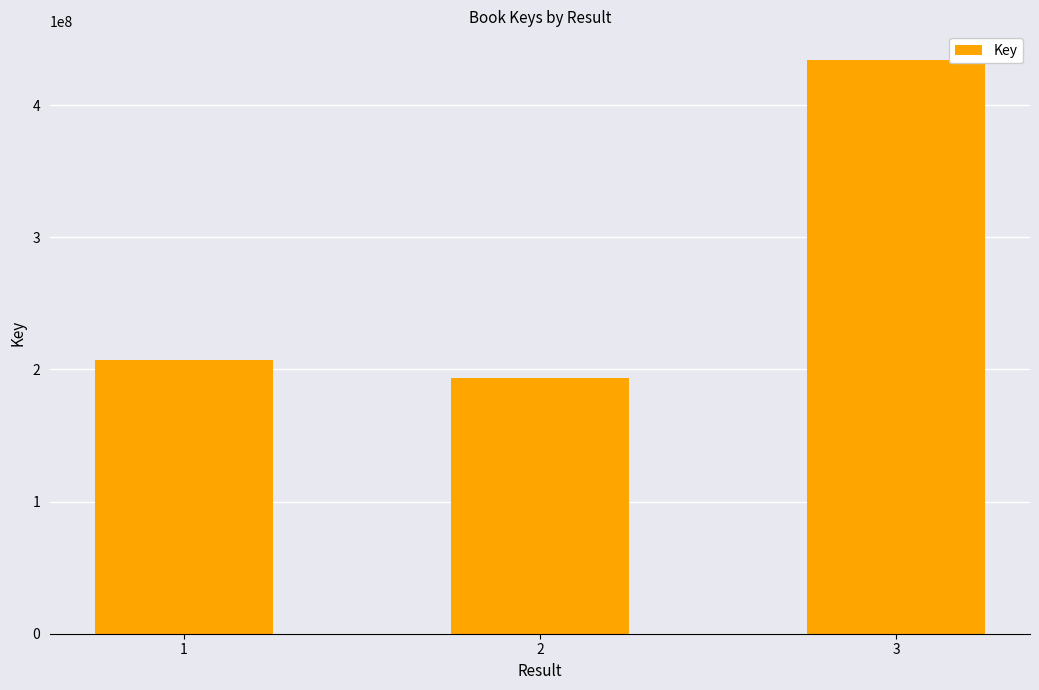

Does the chart contain any negative values?

No